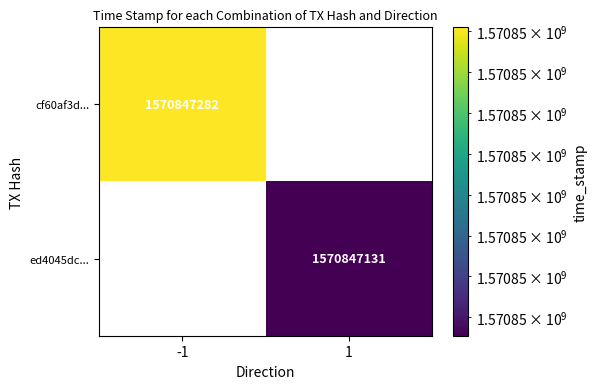

True or false: cf60af3d... has a value of 1570847282 at -1.

True